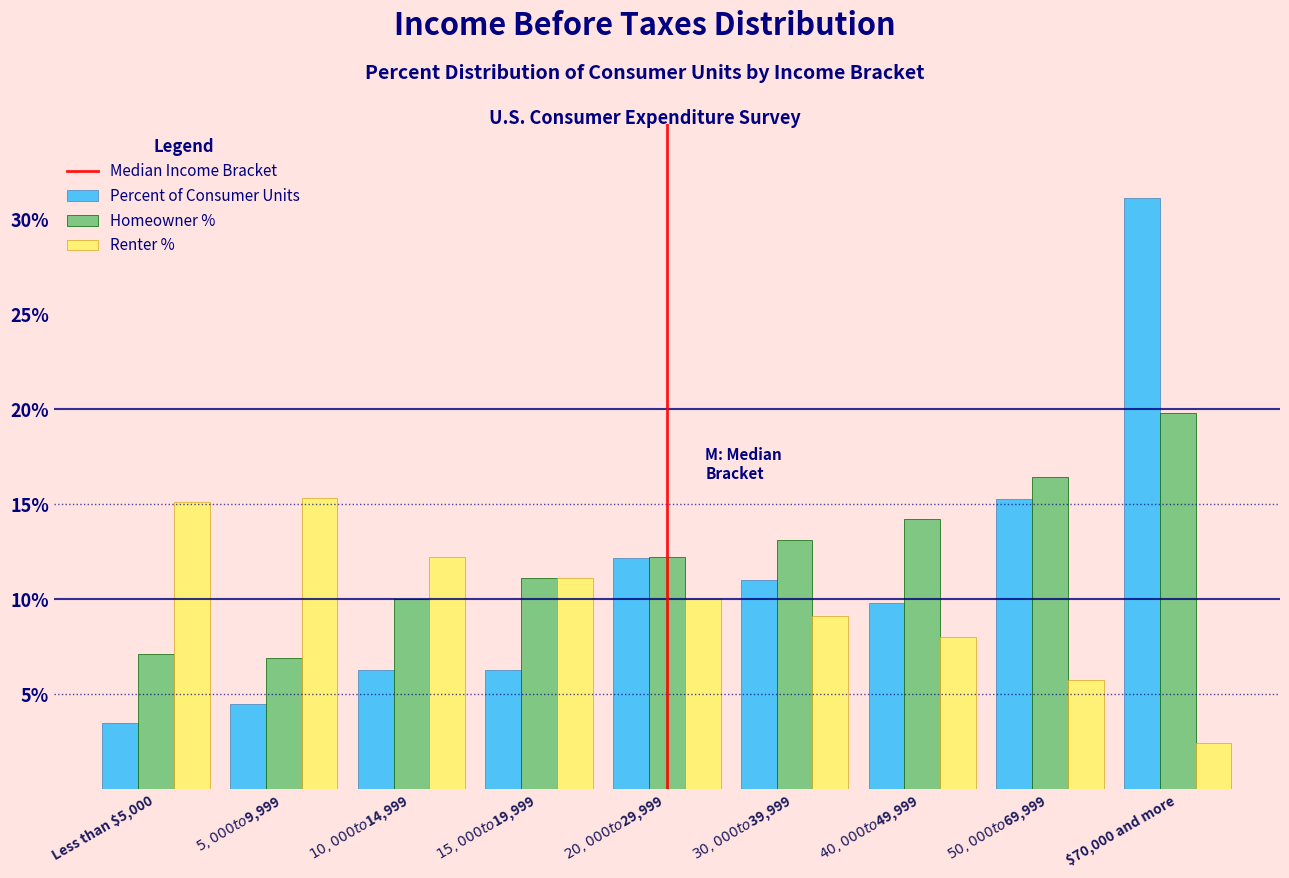

Reading left to right, transcribe all the data shown in this chart.

Percent of Consumer Units: 3.5	4.5	6.3	6.3	12.2	11.0	9.8	15.3	31.1
Homeowner %: 7.1	6.9	10.0	11.1	12.2	13.1	14.2	16.4	19.8
Renter %: 15.1	15.3	12.2	11.1	10.0	9.1	8.0	5.8	2.4